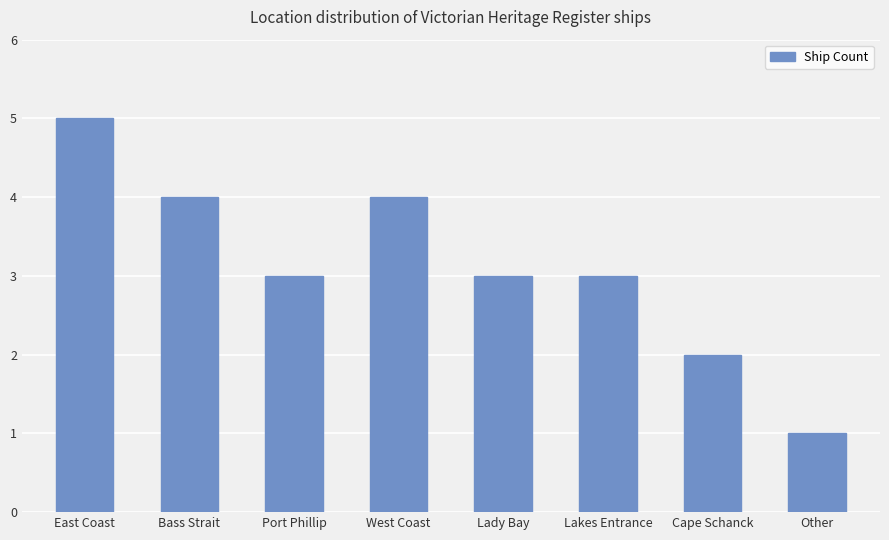

What is the sum of the values at Port Phillip and Other?

4